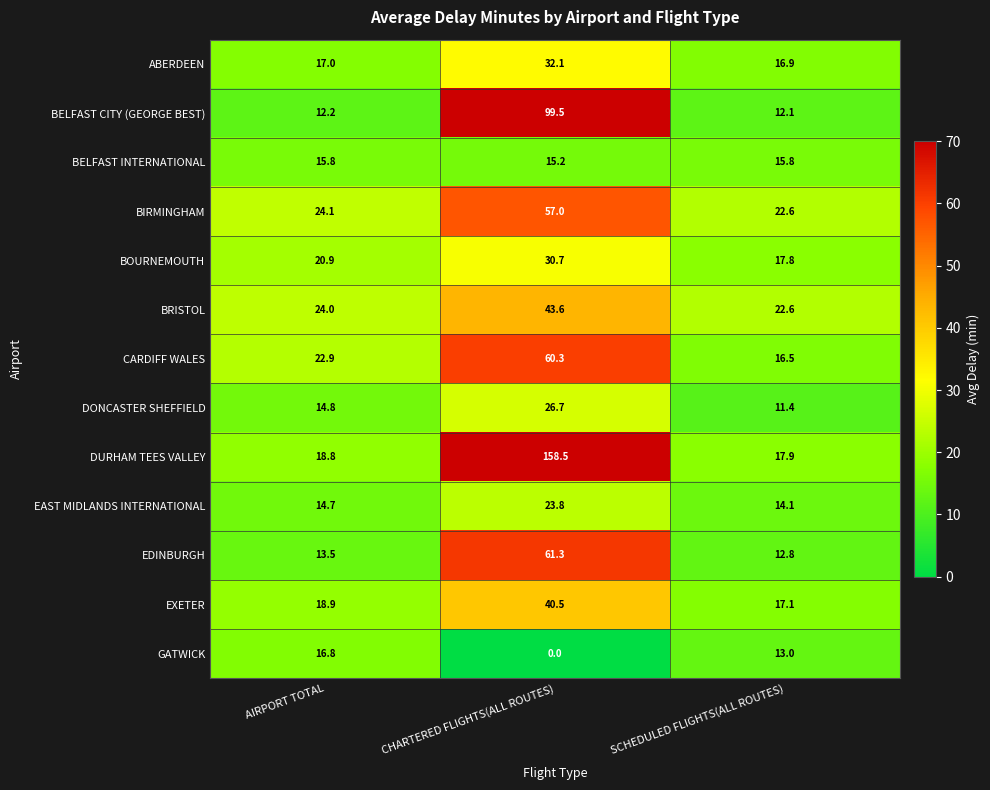

Between AIRPORT TOTAL and SCHEDULED FLIGHTS(ALL ROUTES), which series saw the biggest shift?

CARDIFF WALES